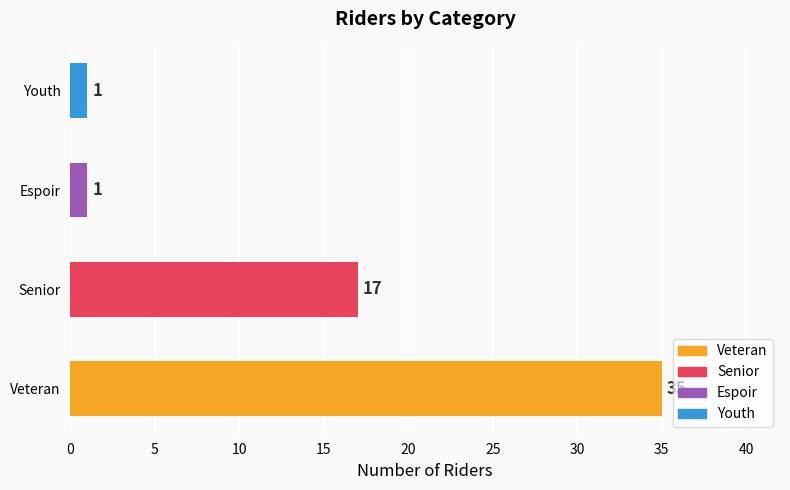

Is it true that the value at Veteran is 35?

True